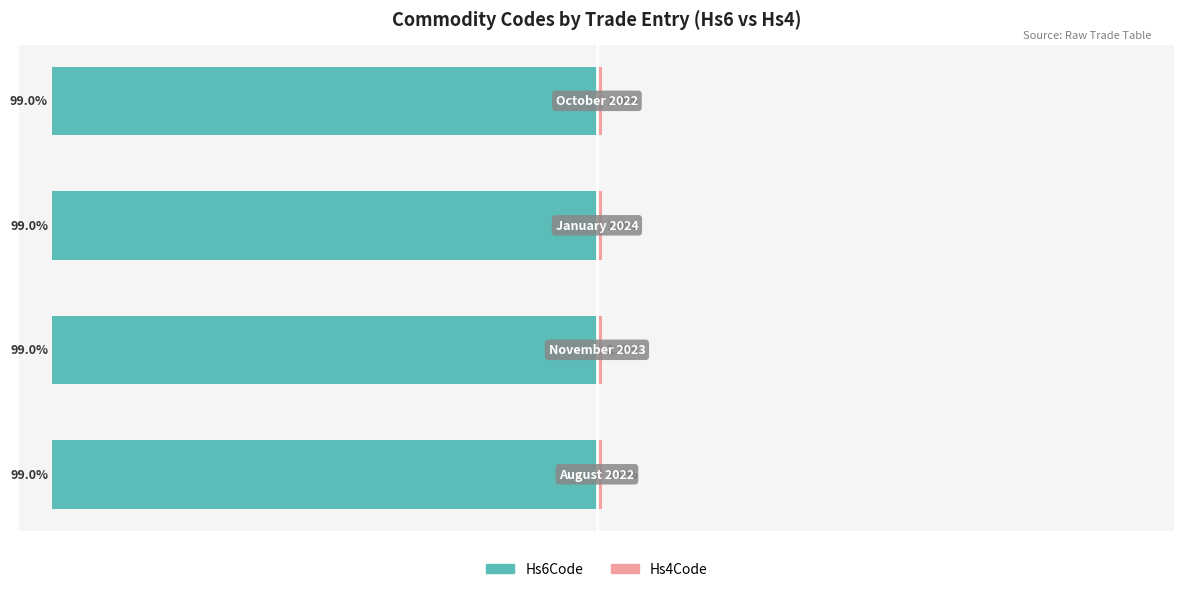

Is it true that Hs4Code equals 1.3 at 3?

False